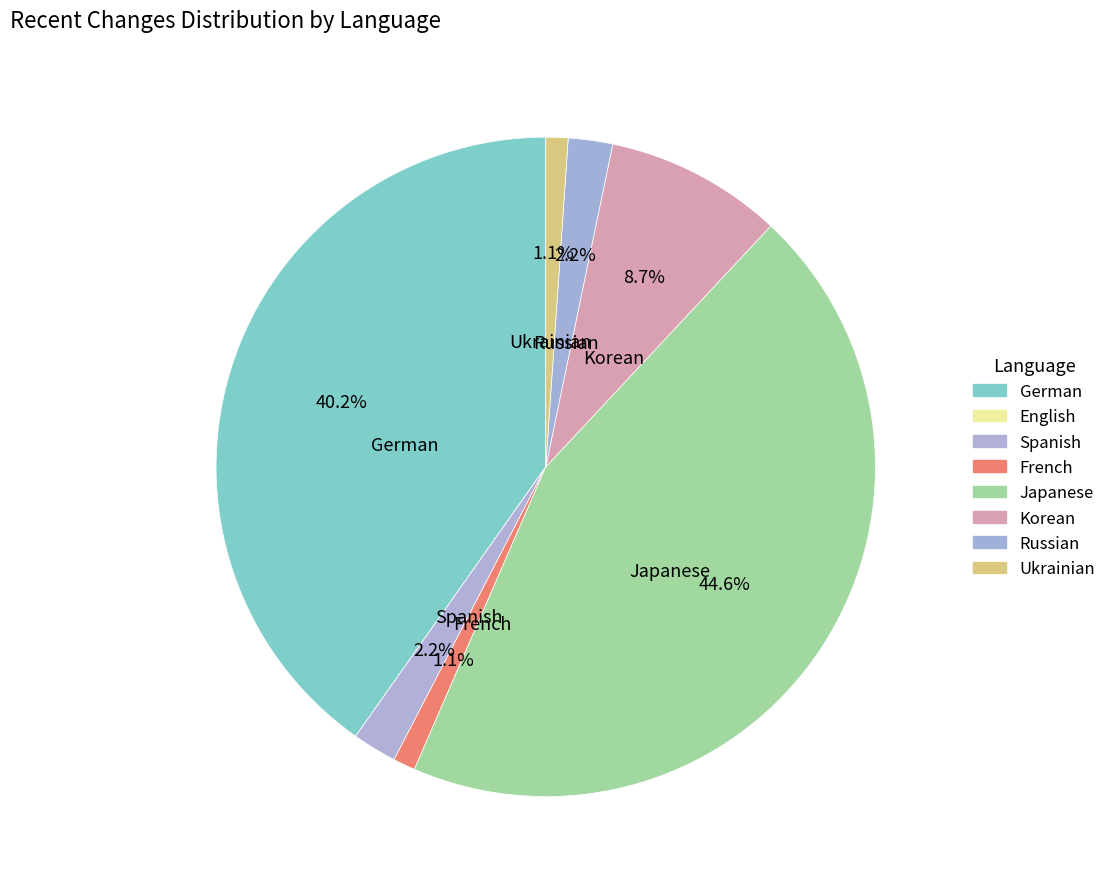

The English slice represents 0% of the pie. True or false?

True